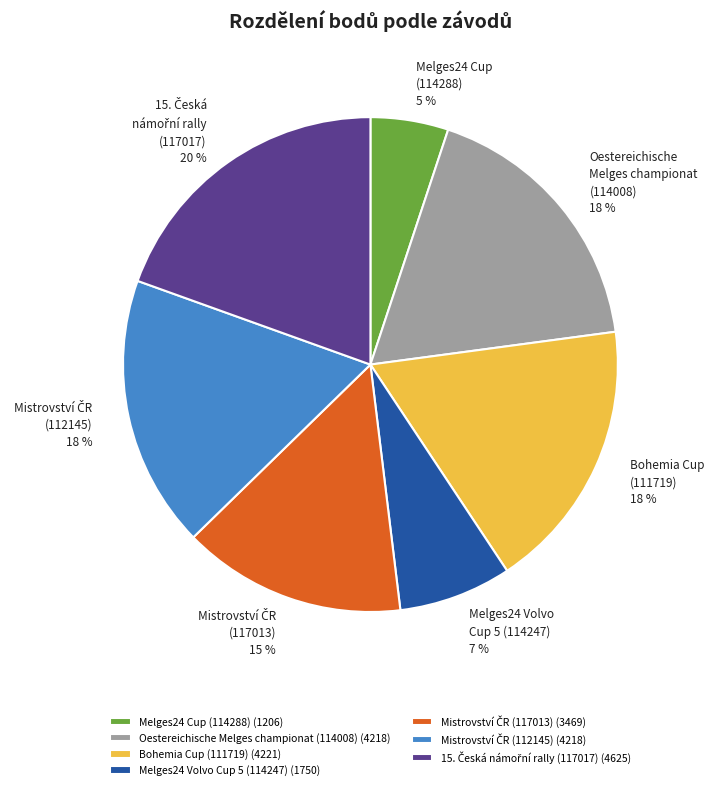

Is it true that Bohemia Cup (111719) is 18% of the pie?

True